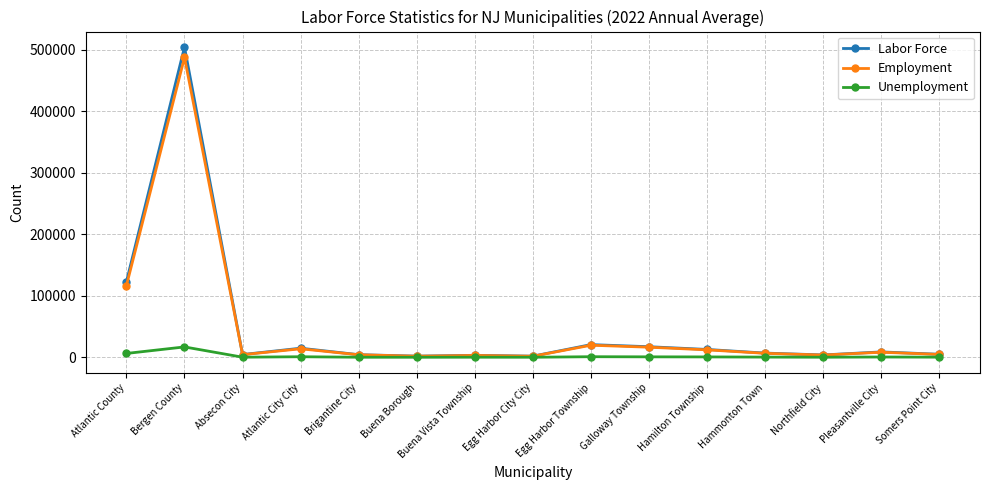

At which category is the sum across all series the highest?

Bergen County